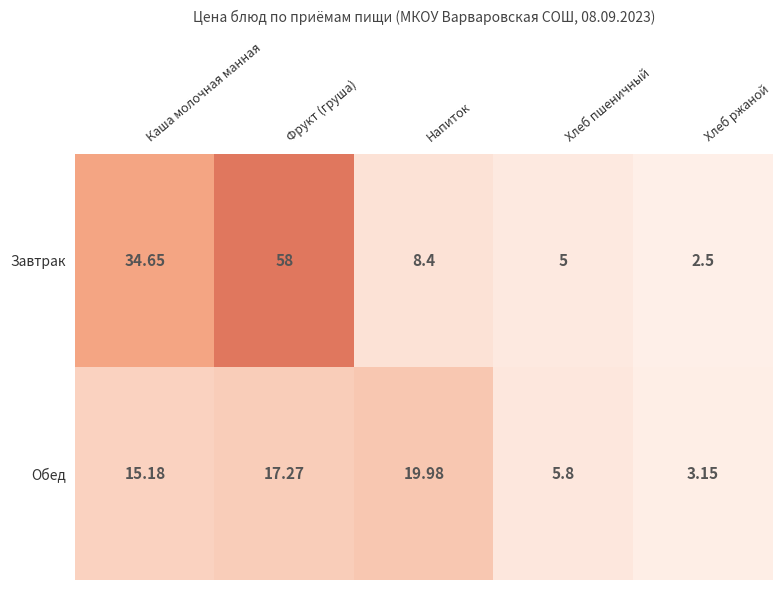

How many data points in Обед are less than 15?

2